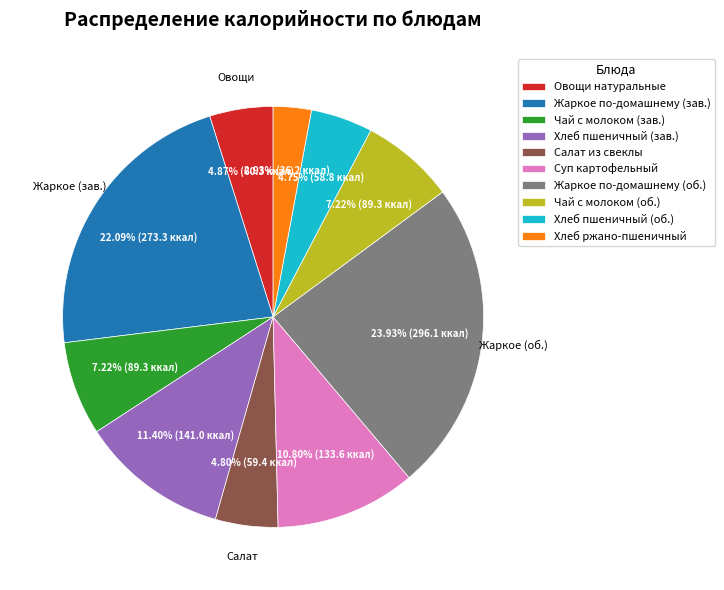

Which slice is the smallest?

Хлеб ржано-пшеничный